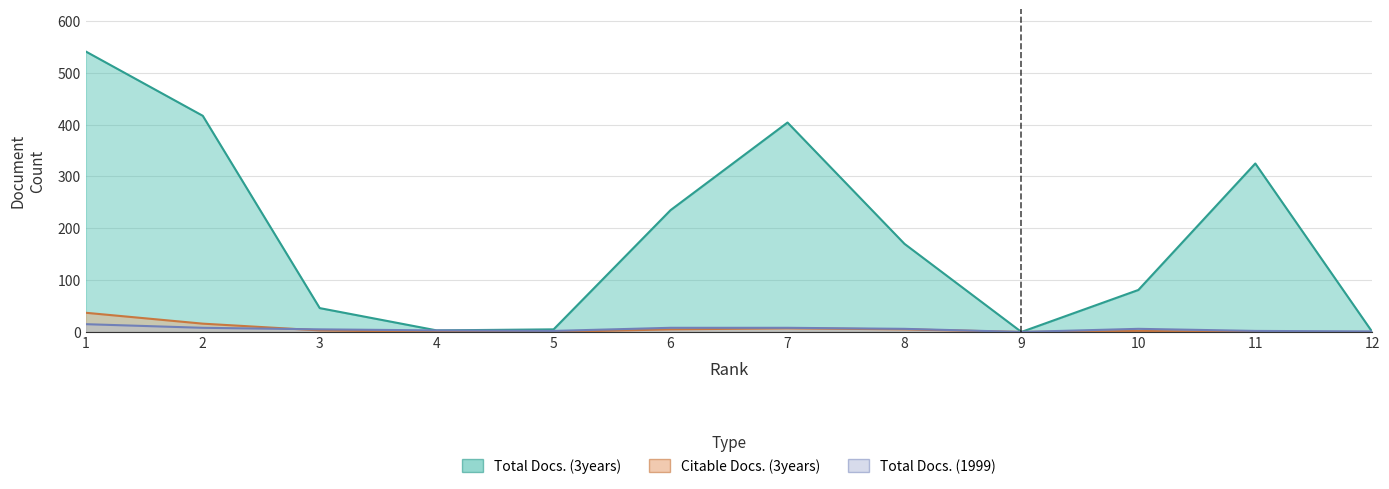

Is the value of Total Docs. (1999) at 12 greater than the value of Total Docs. (3years) at 9?

Yes